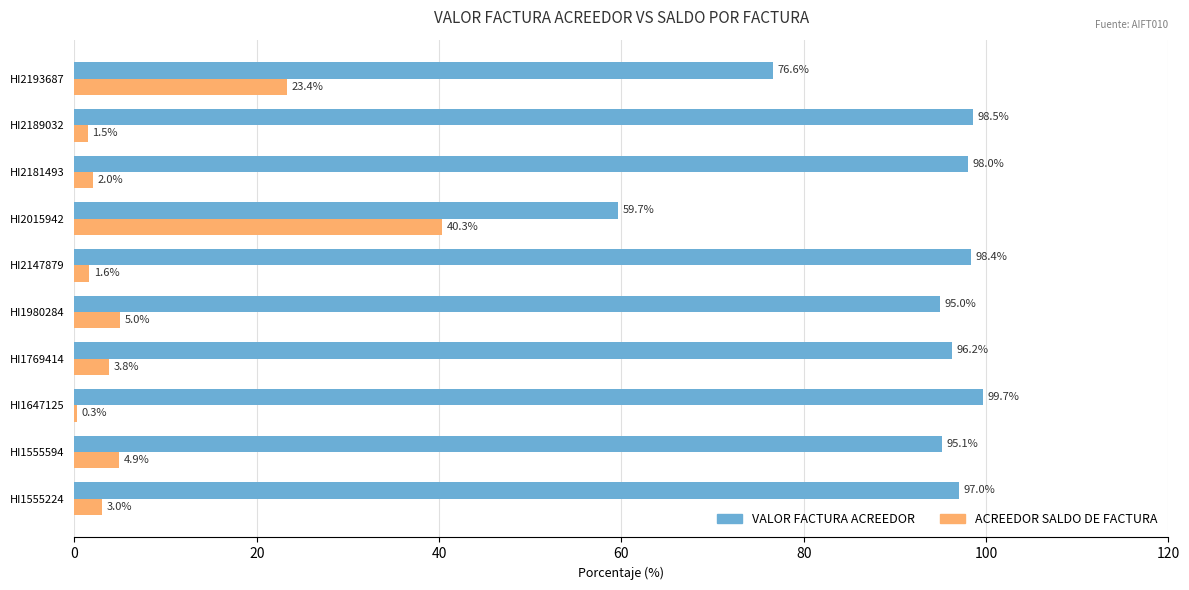

At which category does the chart reach its peak across all series?

HI1647125